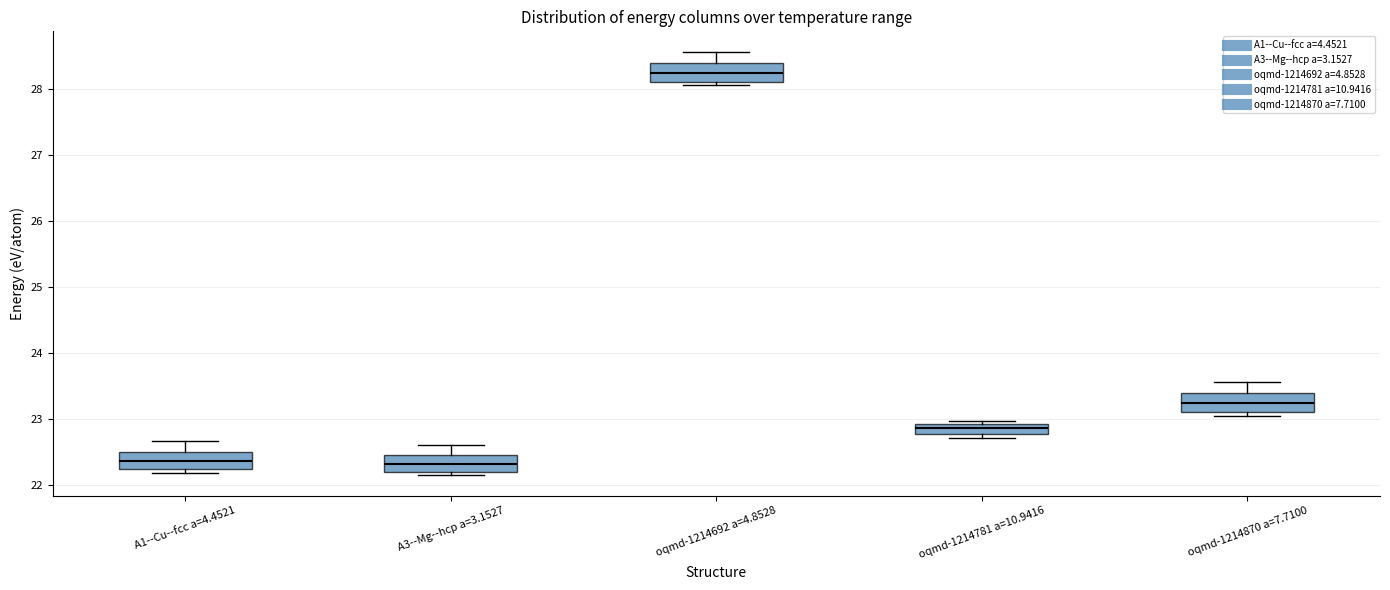

Which box's median line is the highest?

oqmd-1214692 a=4.8528